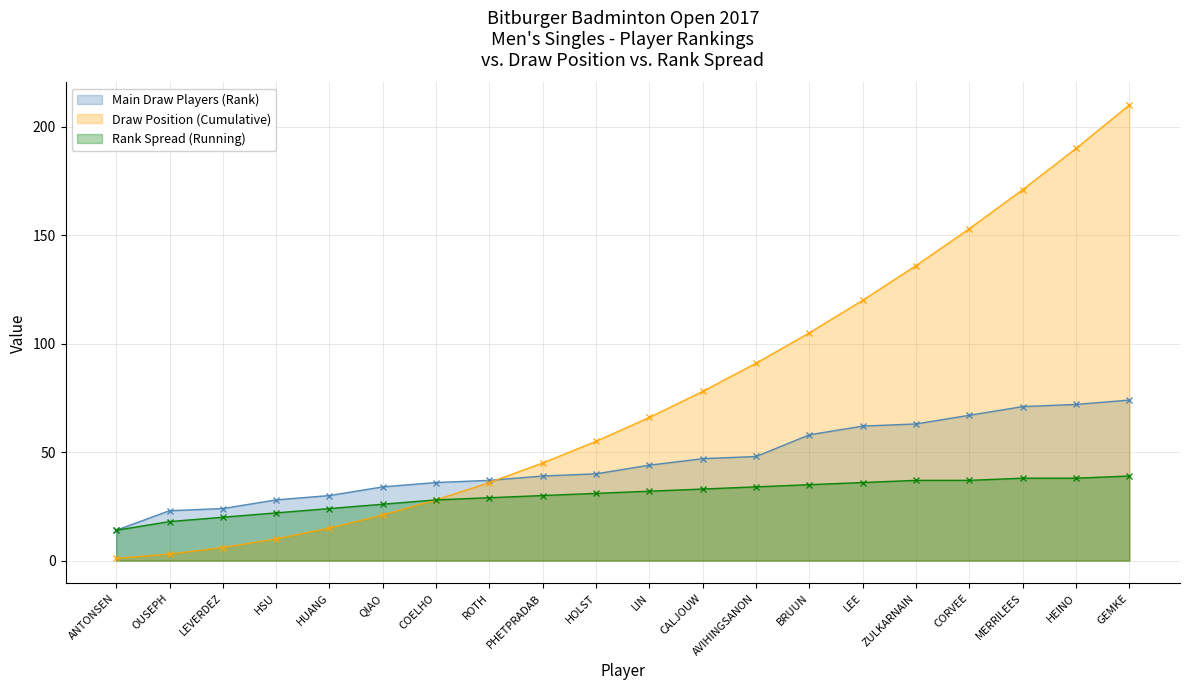

True or false: Rank Spread (Running) has a value of 11 at LEE.

False